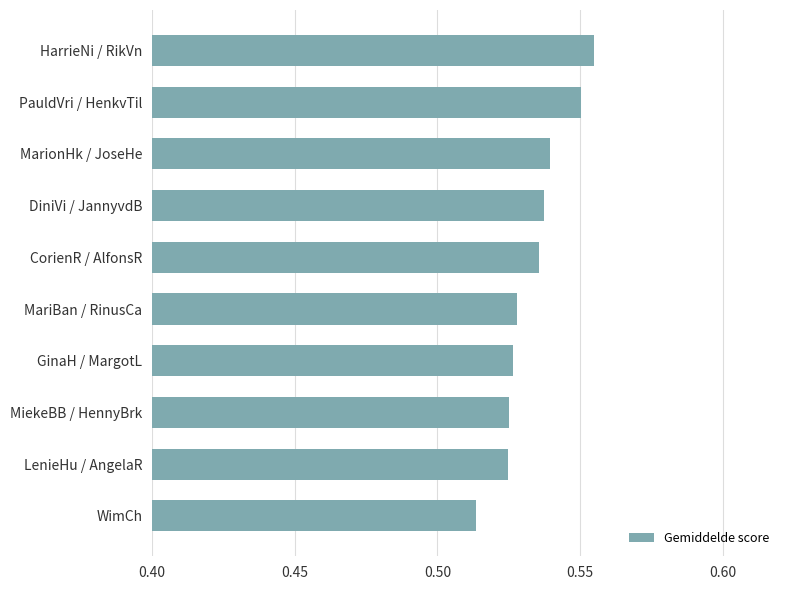

What is the label of the 3rd bar from the bottom?

MiekeBB / HennyBrk